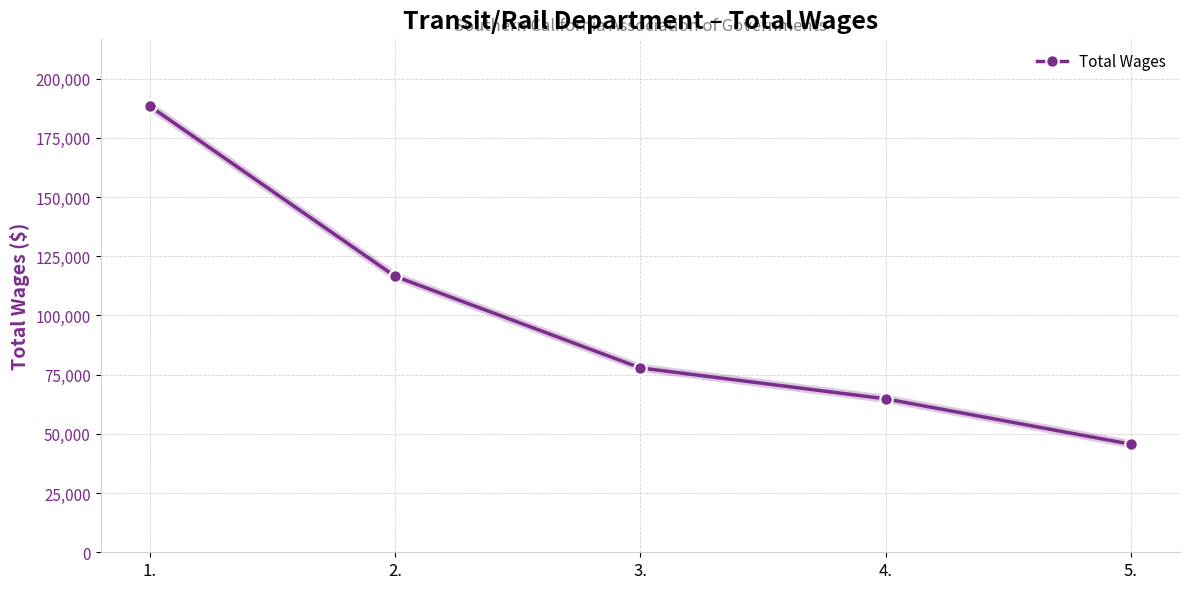

Reading left to right, extract all data points from this chart.

188457	116597	77867	64808	45635